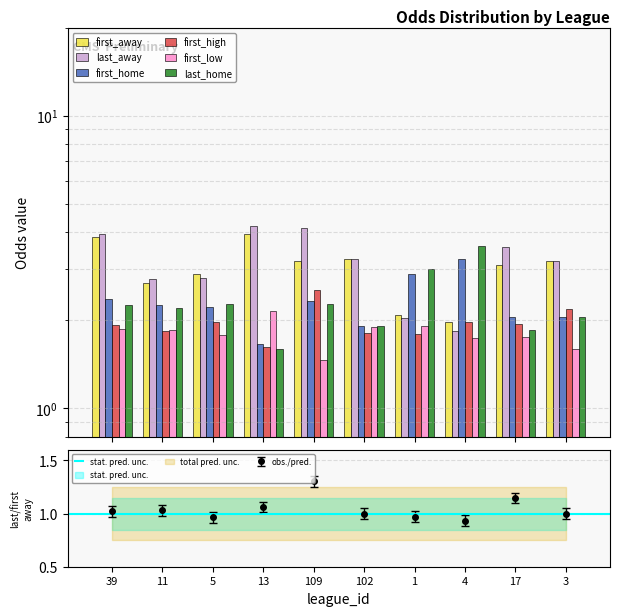

Between 5 and 4, which is larger?

5